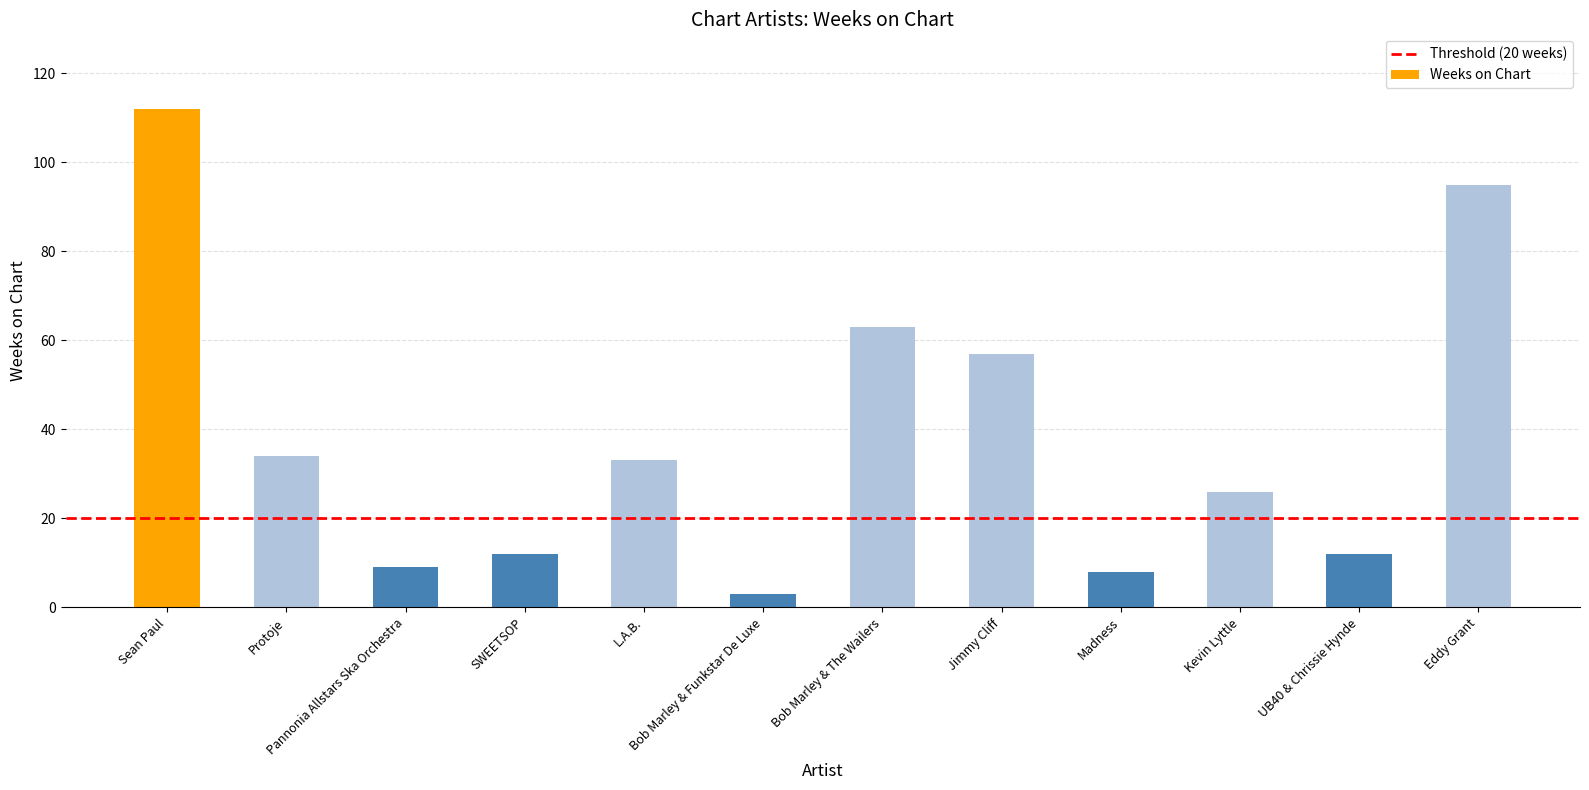

Approximately how many times larger is the value at UB40 & Chrissie Hynde compared to Pannonia Allstars Ska Orchestra?

1.3